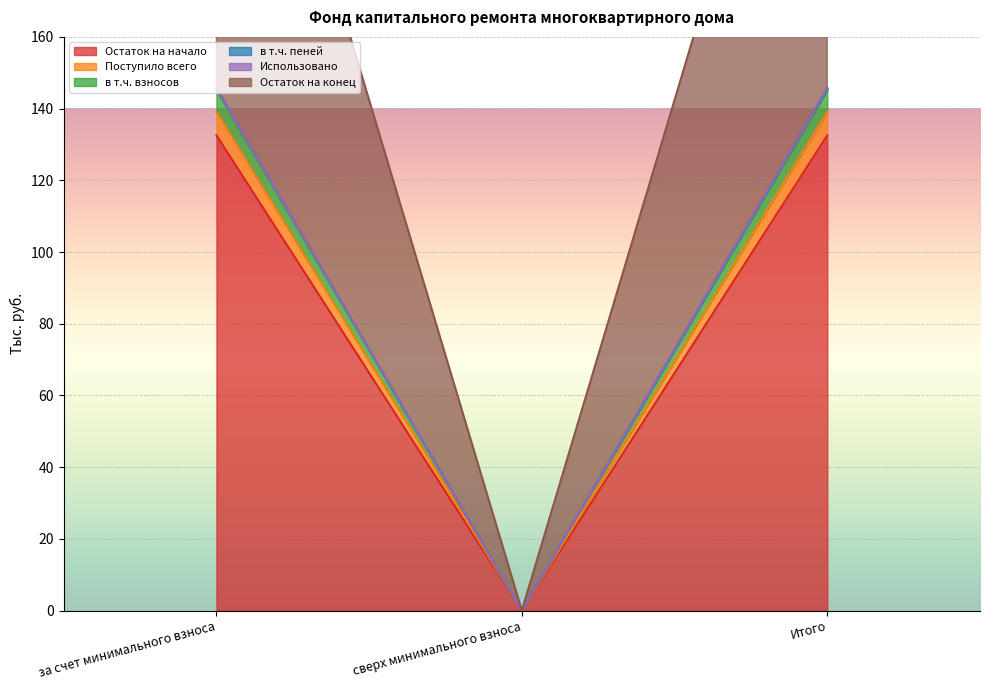

Which has a higher value, за счет минимального взноса or Итого?

за счет минимального взноса